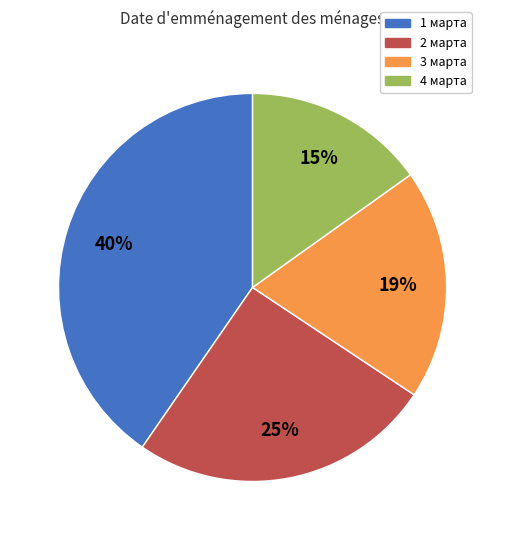

What percentage is the 3 марта slice, to the nearest percent?

19%